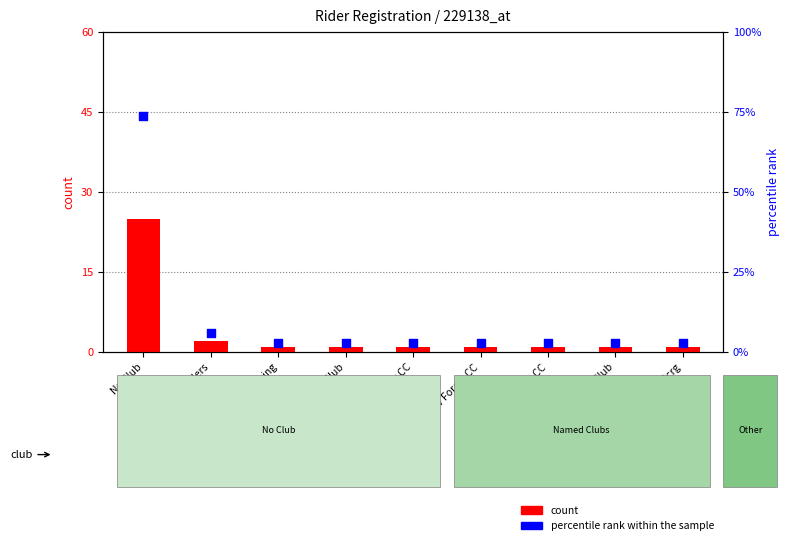

Which series contains the highest Y value?

percentile rank within the sample